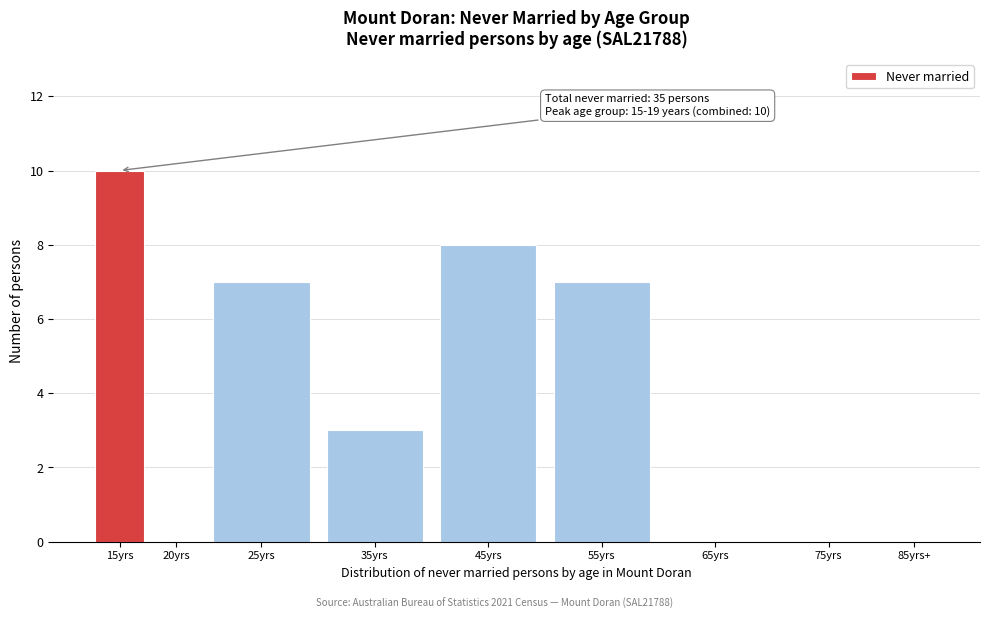

Reading left to right, extract all data points from this chart.

15yrs=10	20yrs=0	25yrs=7	35yrs=3	45yrs=8	55yrs=7	65yrs=0	75yrs=0	85yrs+=0